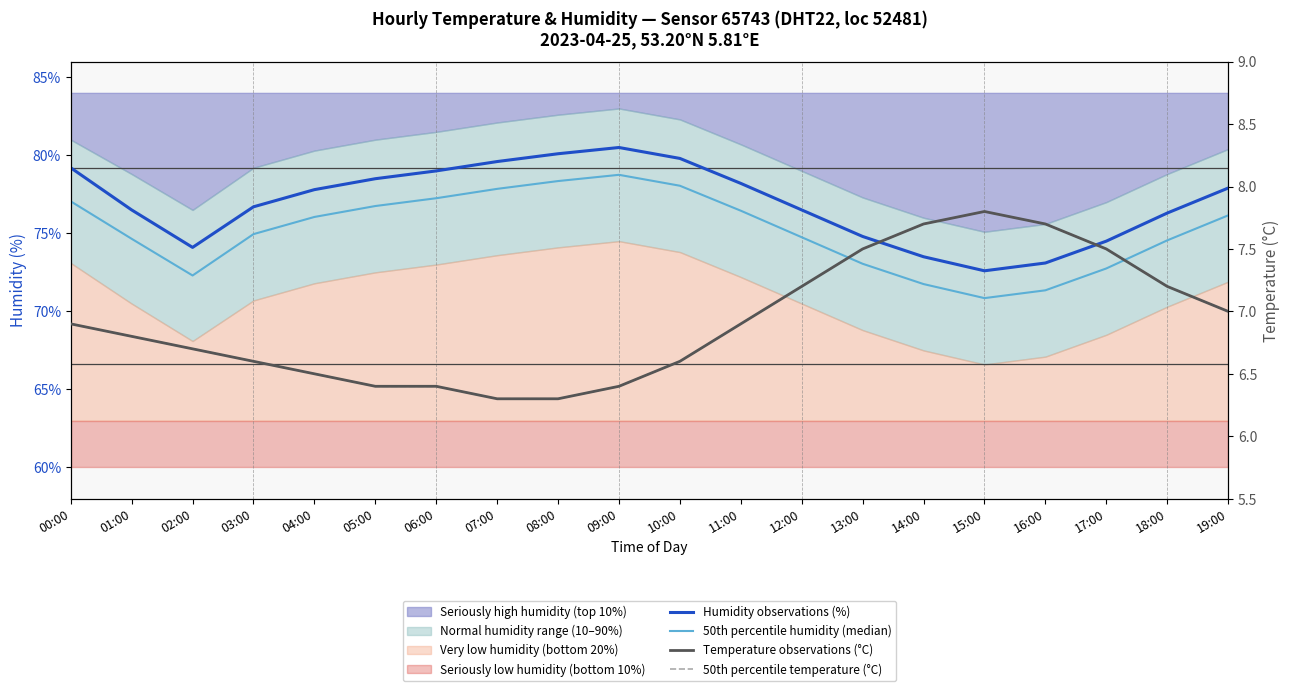

Where is Temperature observations (°C) nearest to the value 7?

19:00